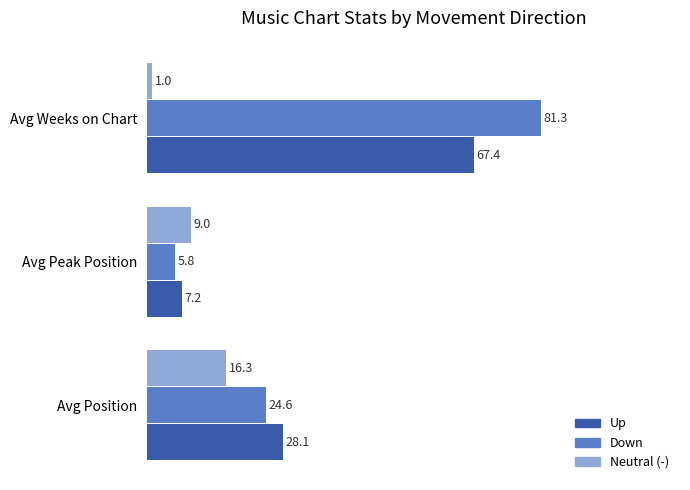

At which category does the chart reach its peak across all series?

Avg Weeks on Chart